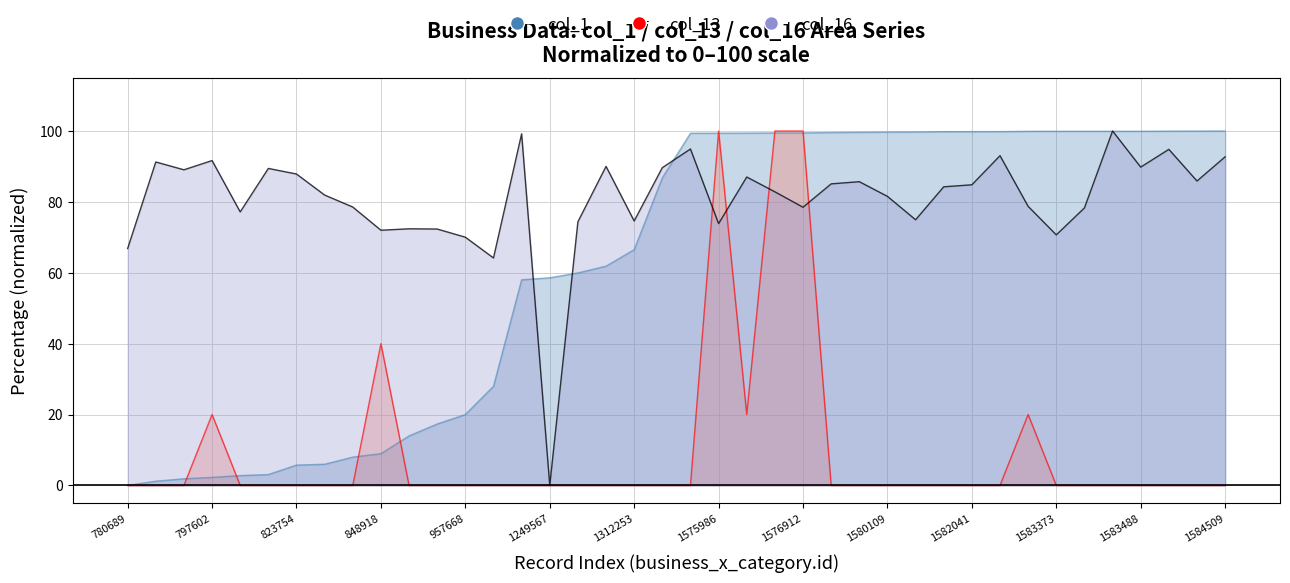

The value of col_13 at 823754 is 0.0. True or false?

True